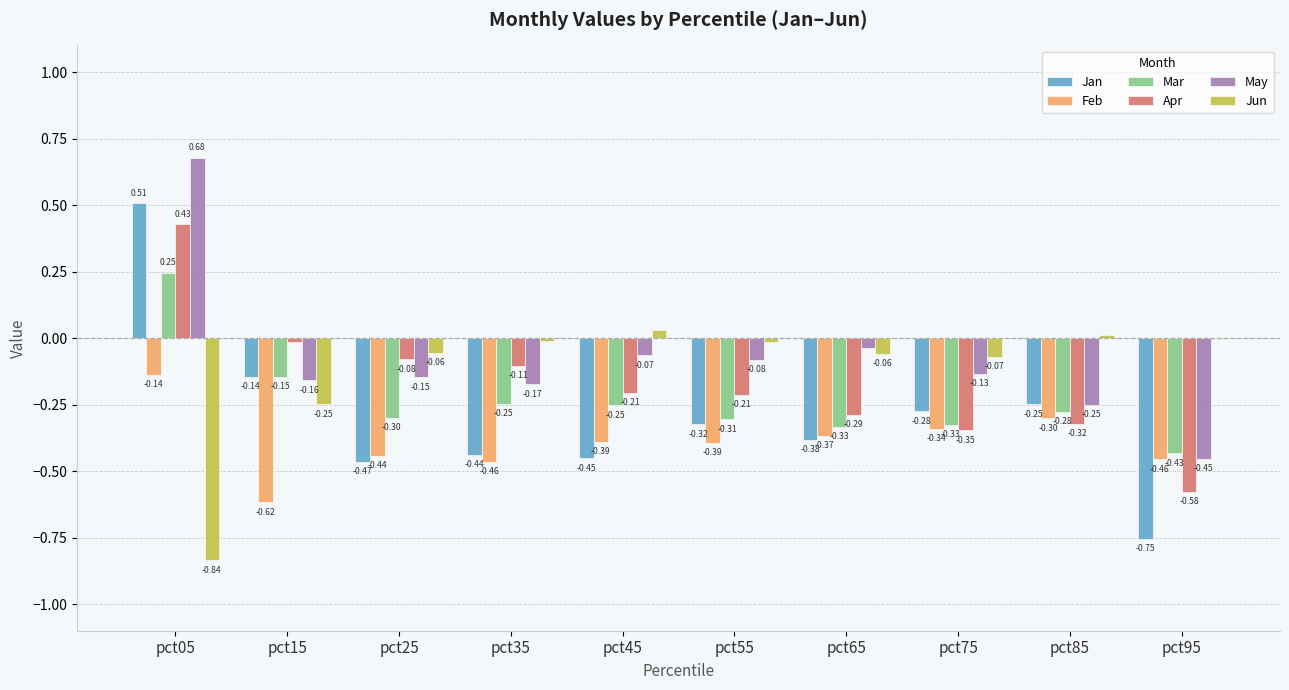

What is the total value across all series at pct25?

-1.5